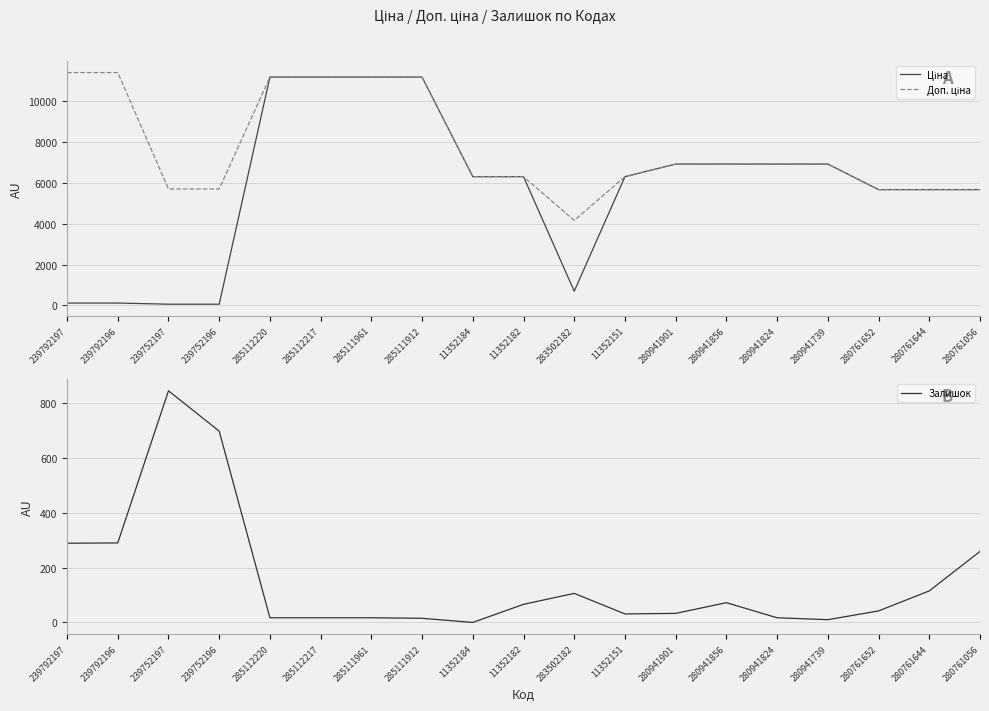

Which series has the largest range (max minus min)?

Ціна